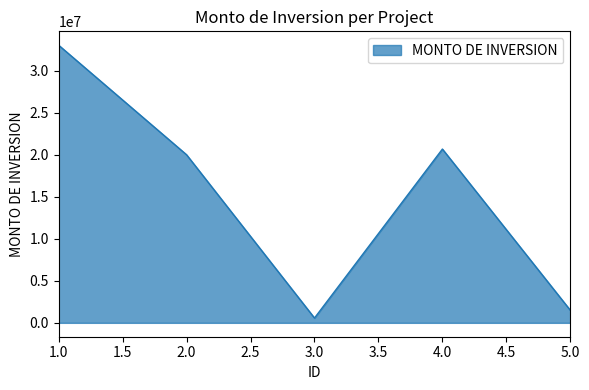

What is the minimum value shown in the chart?

573515.7